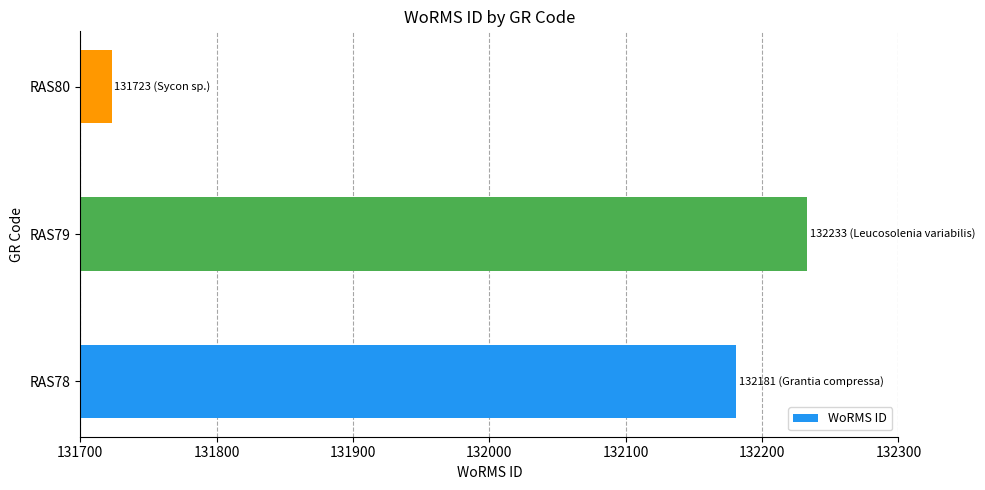

True or false: the data shows 34251 at RAS79.

False